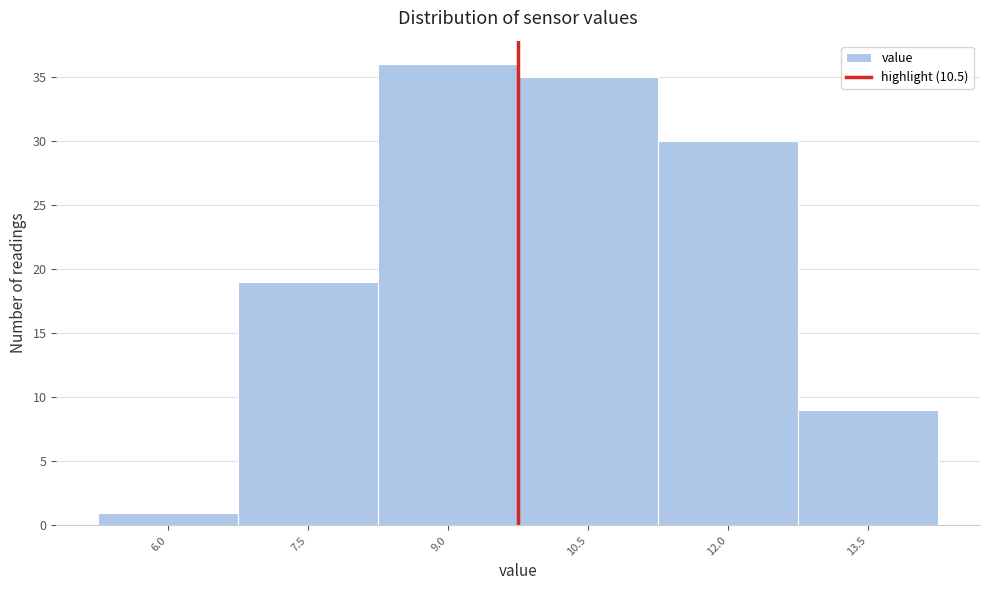

Reading left to right, what are all the values shown in this chart?

1	19	36	35	30	9